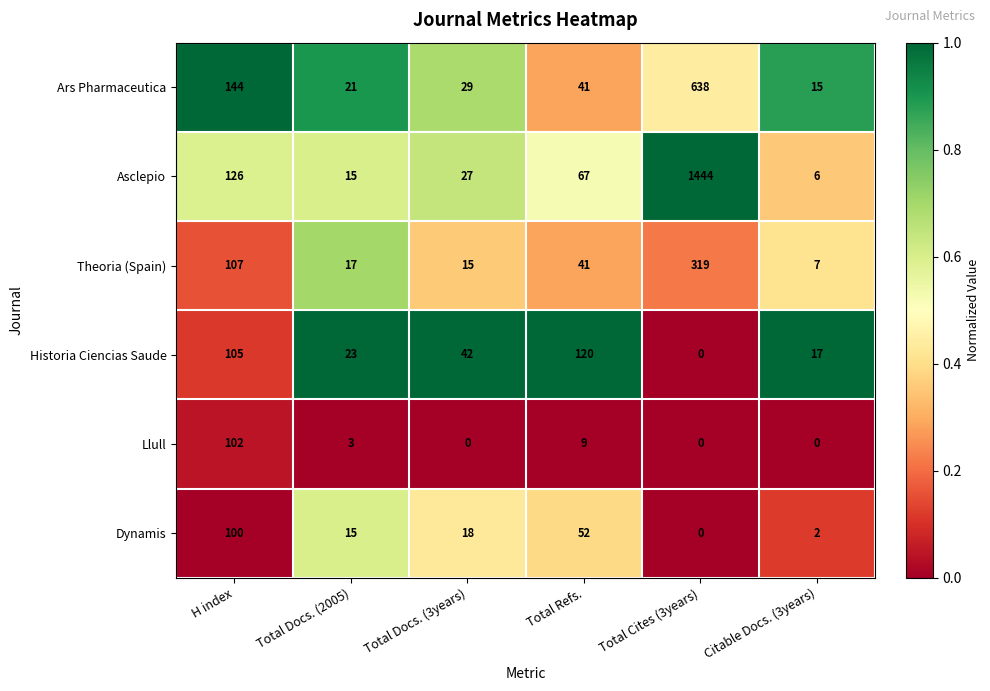

What is the difference between the highest and lowest values at Total Docs. (2005)?

20